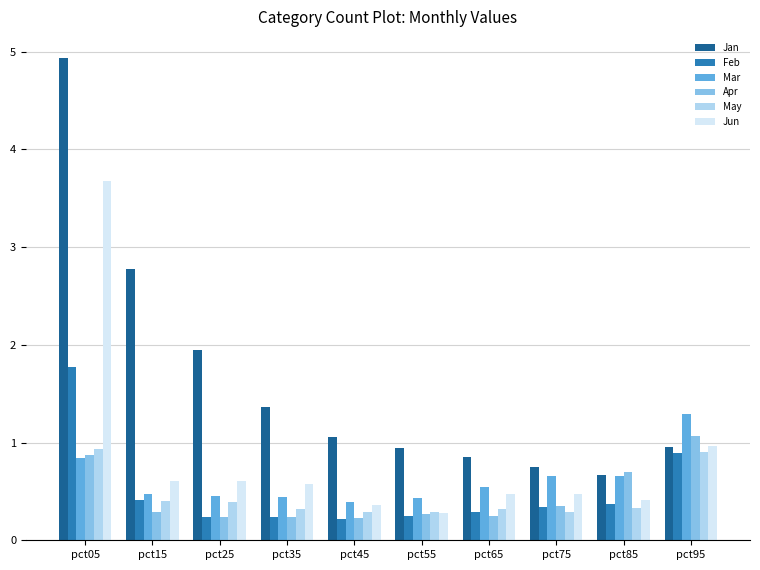

How many groups of bars are there?

10